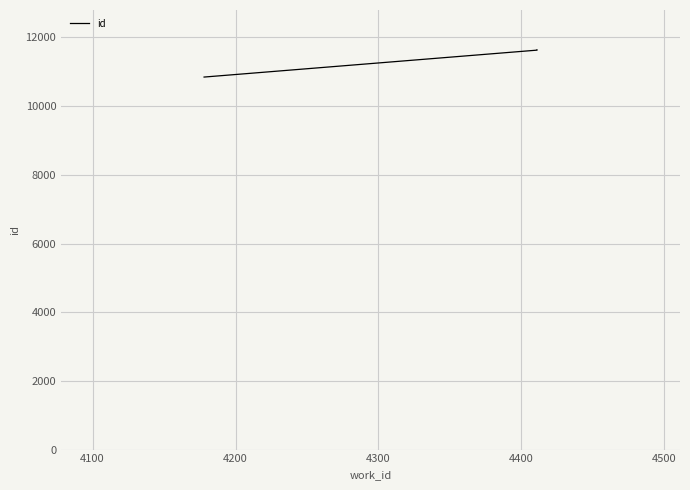

Is it true that the value at 4200 is 16112?

False